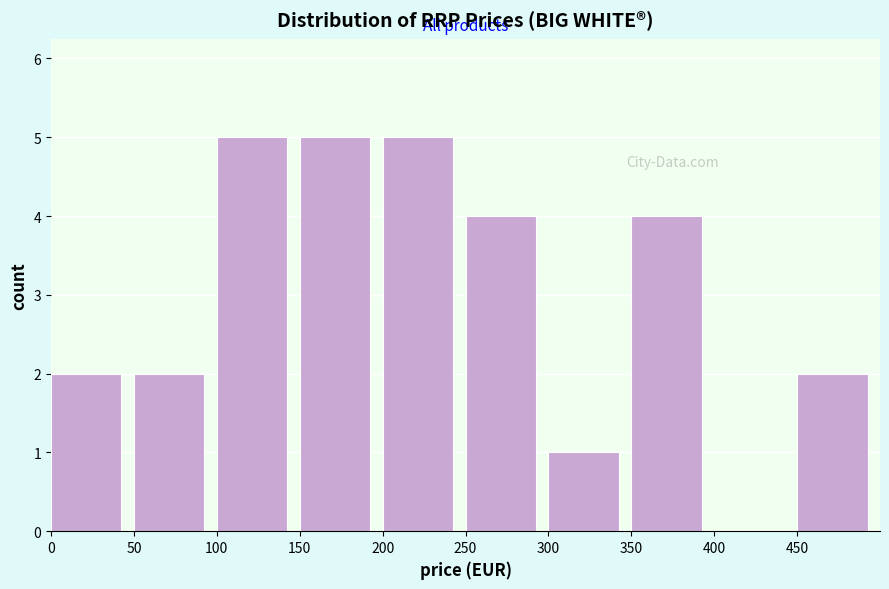

How tall is the bar that spans 150 to 200 on the x-axis? The values are not printed on the chart, so give them approximately, as read against the axis.

5